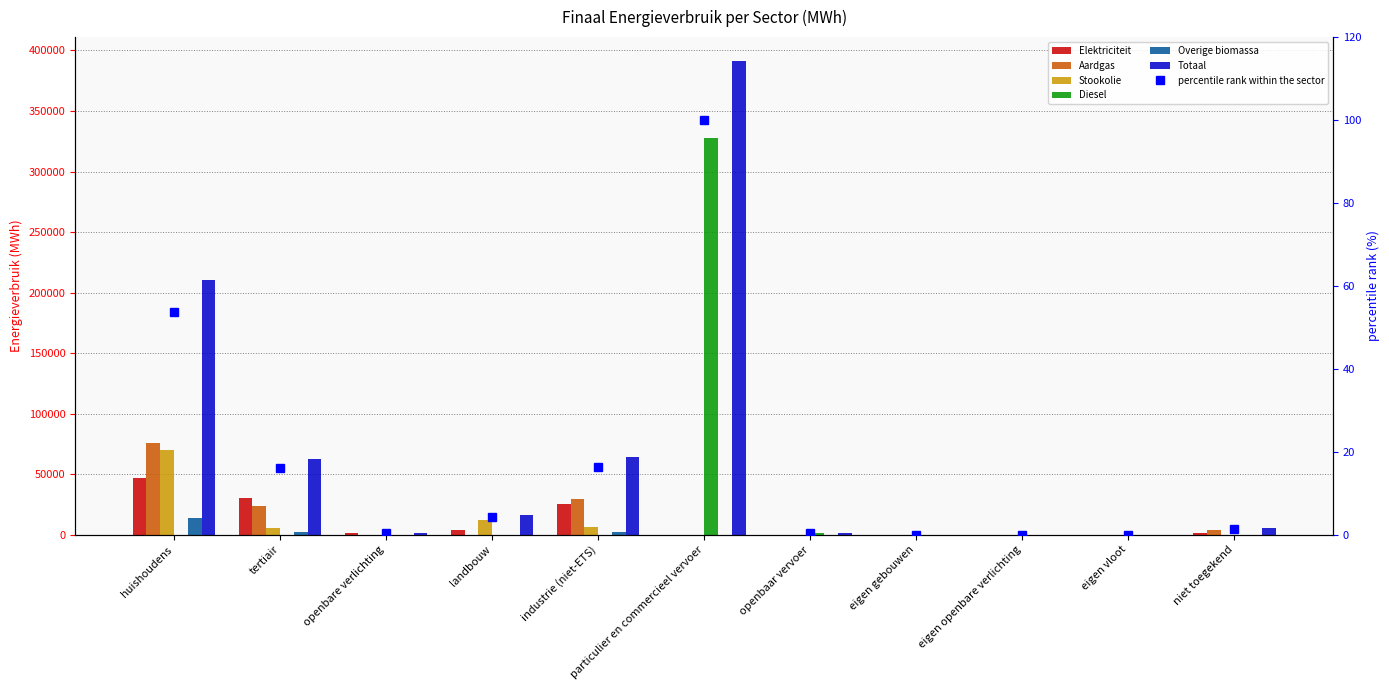

How many data points in Aardgas are less than 18?

5